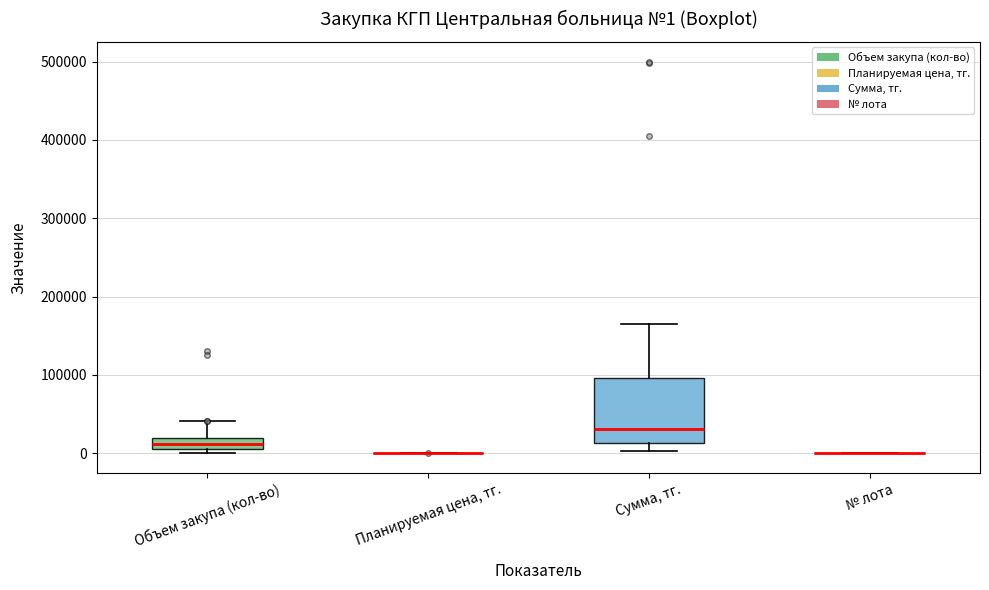

Comparing the boxes themselves (not the whiskers), which one is the tallest?

Сумма, тг.